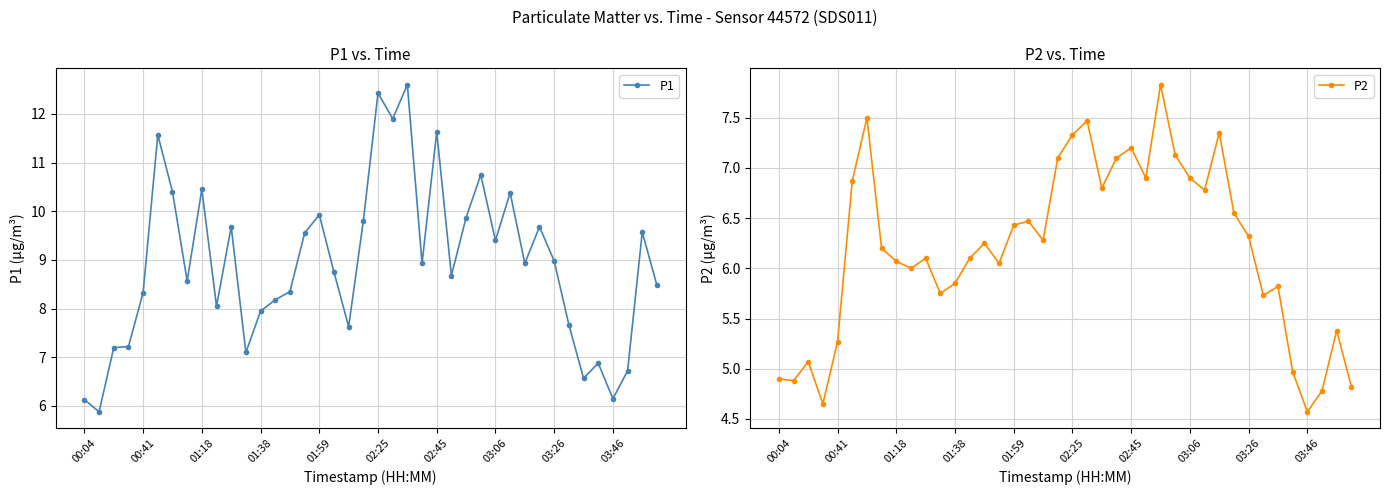

Does the chart have visible grid lines?

Yes